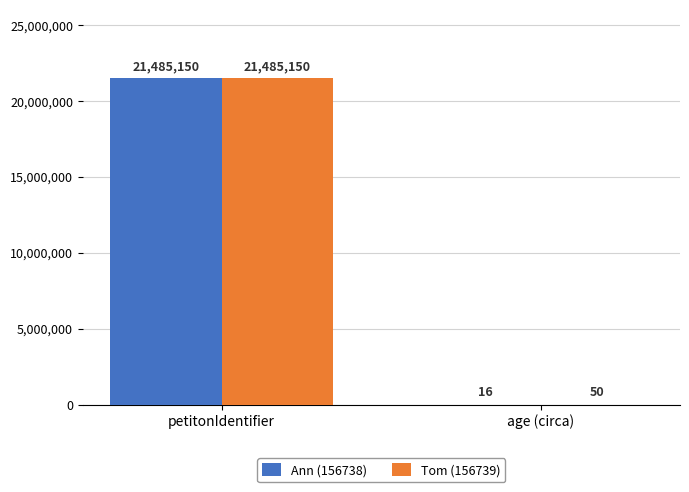

Between petitonIdentifier and age (circa), which series saw the biggest shift?

Ann (156738)